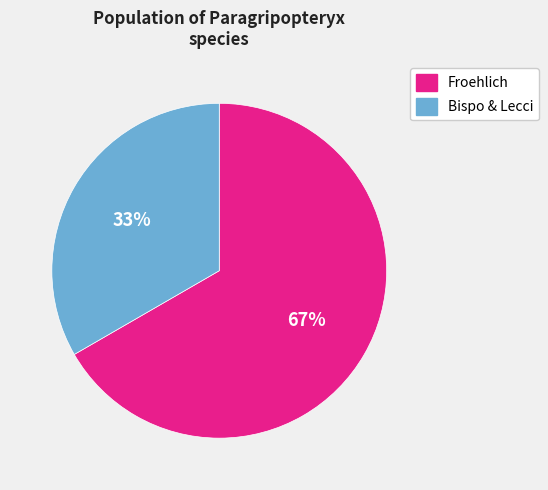

Does any single category account for the majority?

Yes